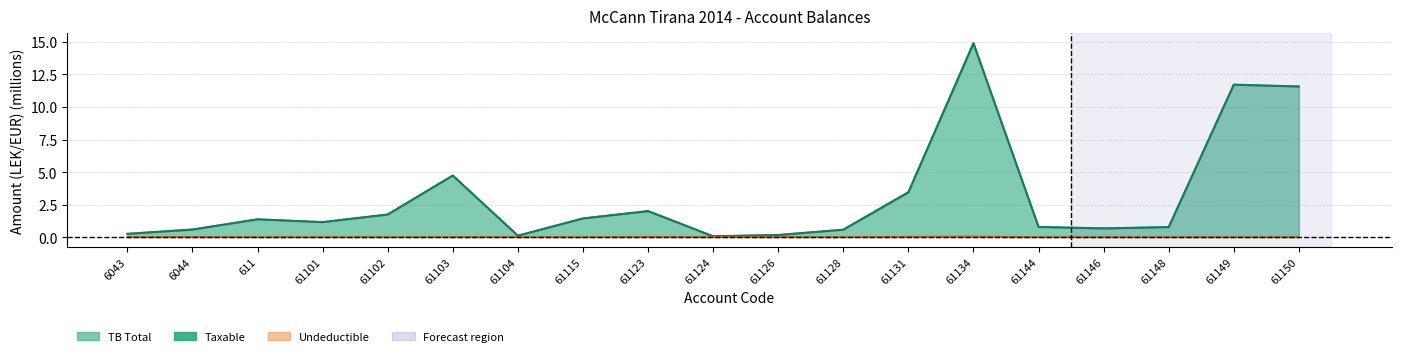

True or false: tb has a value of 0.8 at 61144.

True